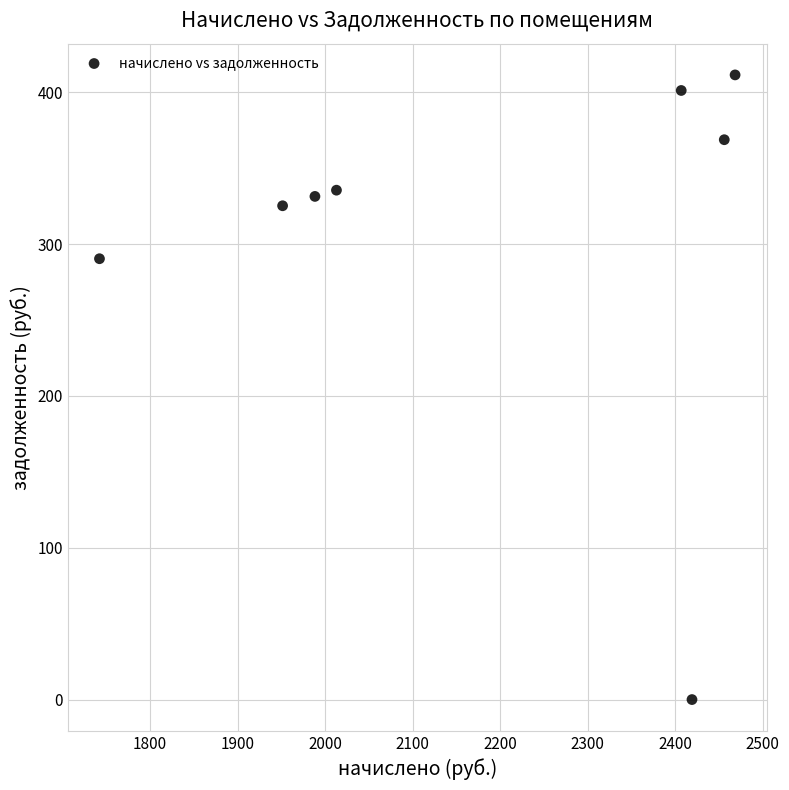

What Y value in the scatter plot is closest to 205?

290.4